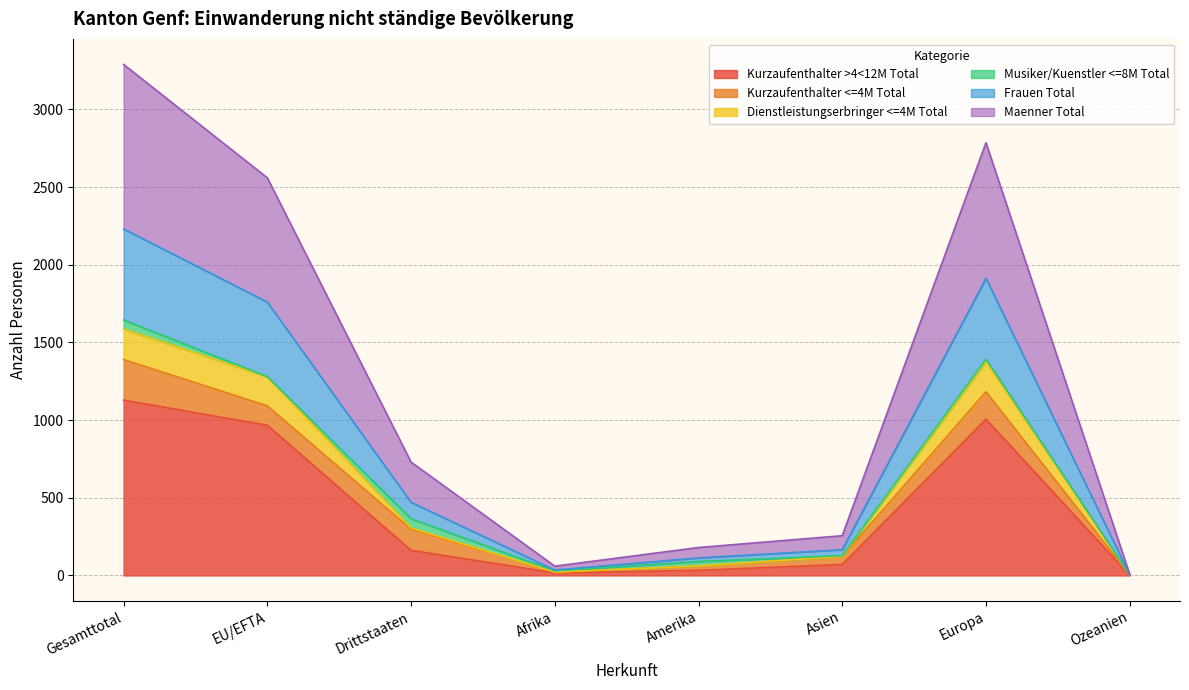

Where is the first local maximum for Kurzaufenthalter >4<12M Total?

Europa